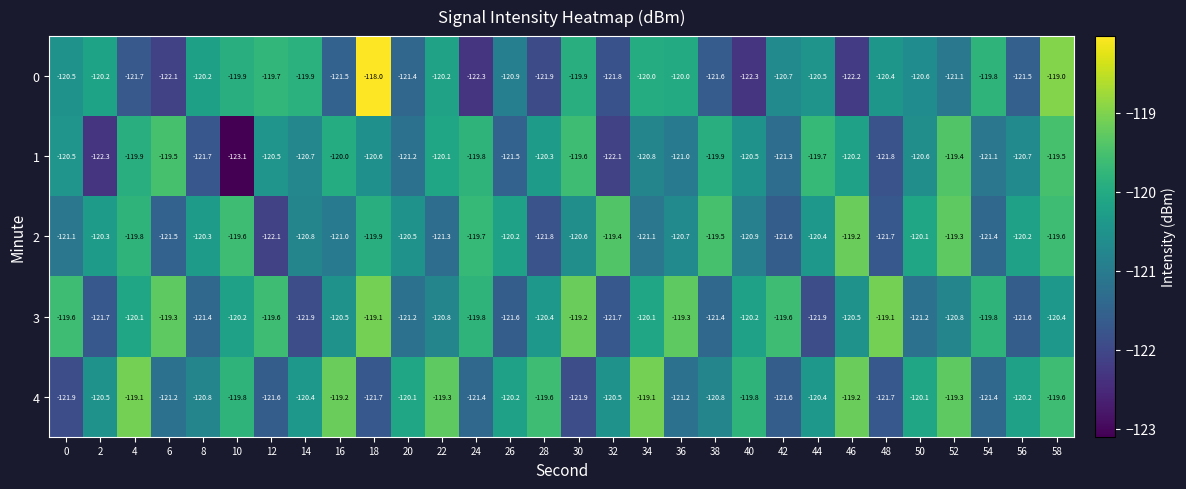

Which series changed the most between 48 and 50?

3